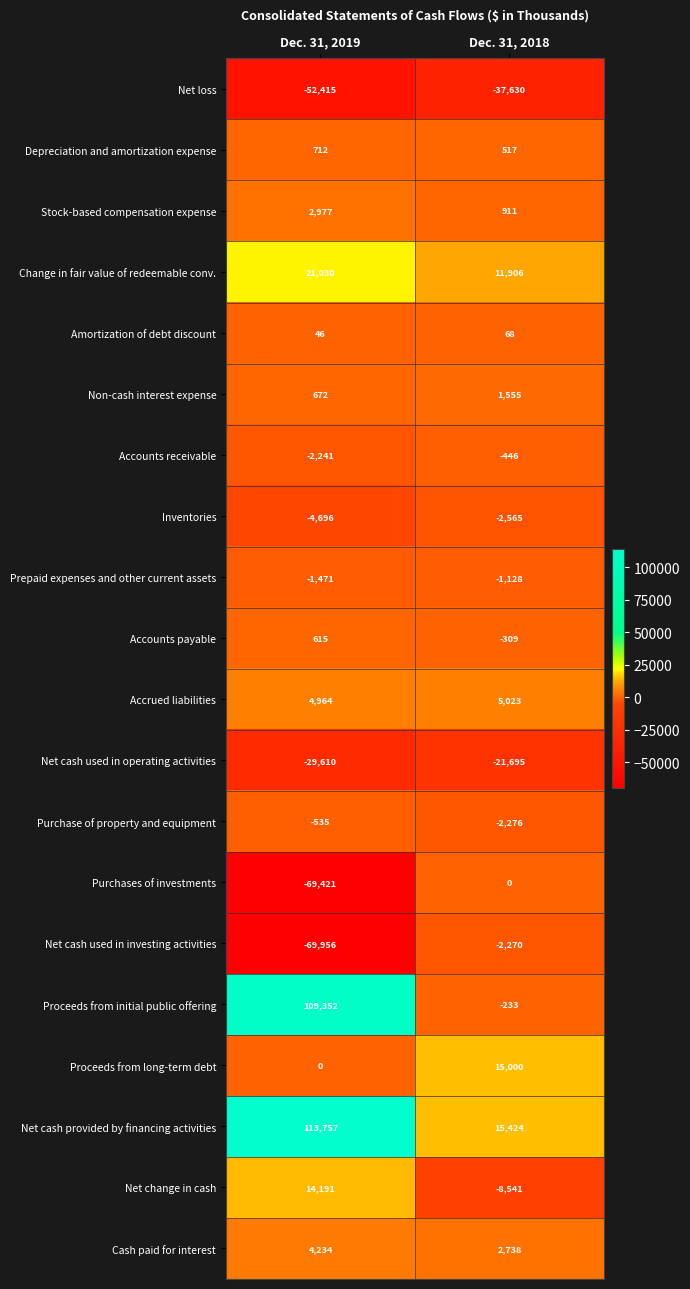

What is the approximate value of Proceeds from initial public offering at Dec. 31, 2019?

109352